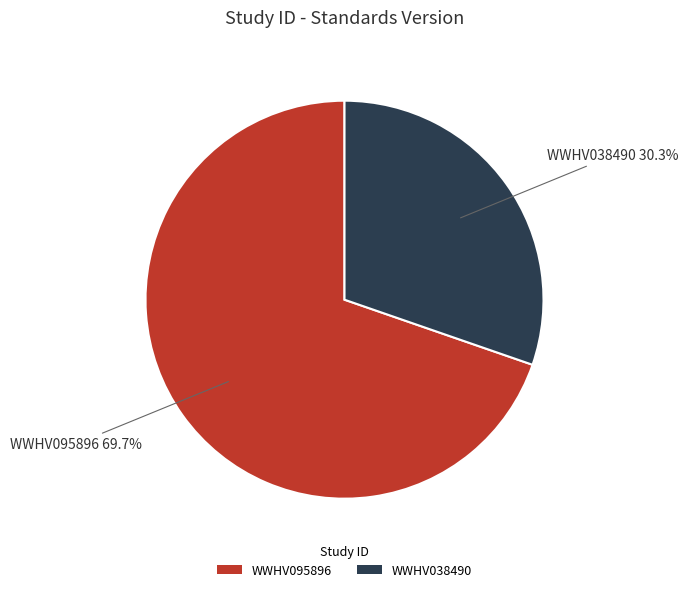

What percentage is the WWHV095896 slice, to the nearest percent?

70%